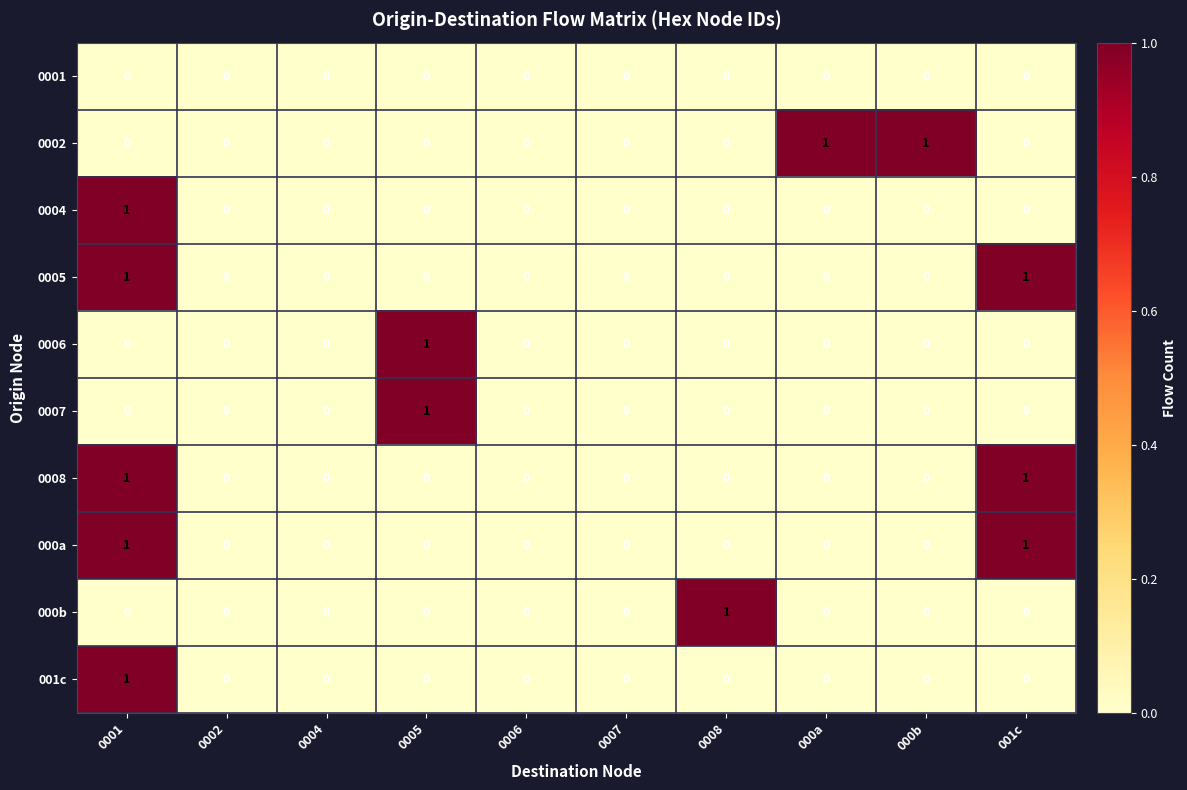

Count the 0002 values in the range 0 to 1.

10